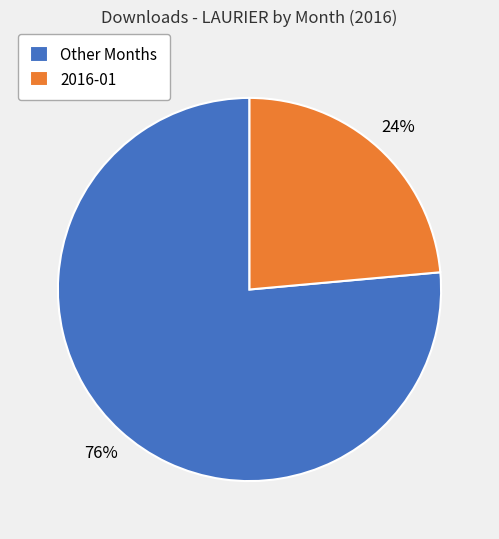

Count the number of slices in the pie.

2